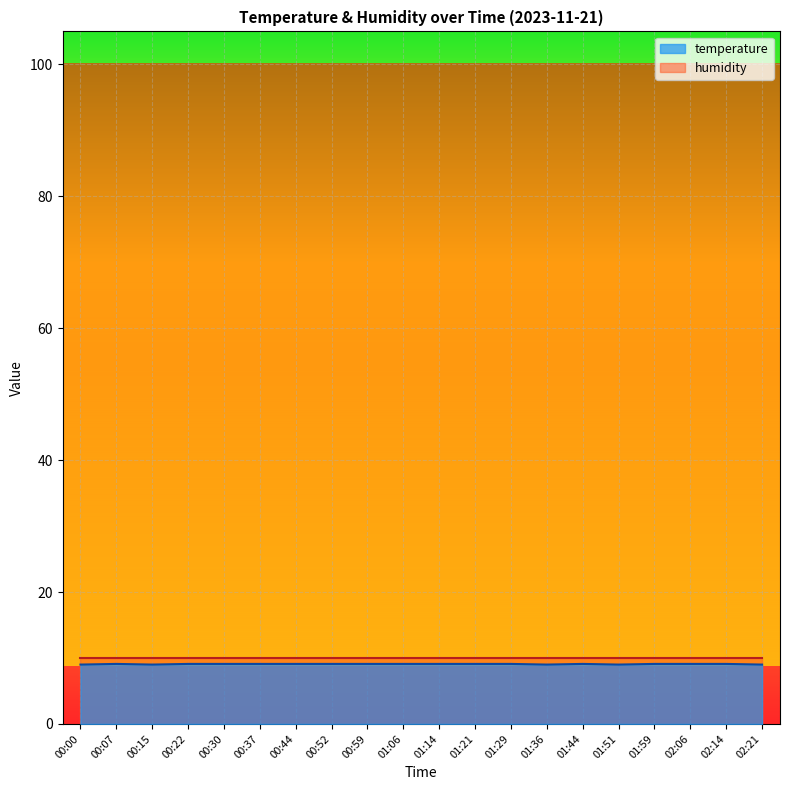

What is the approximate value at 00:59?

9.1